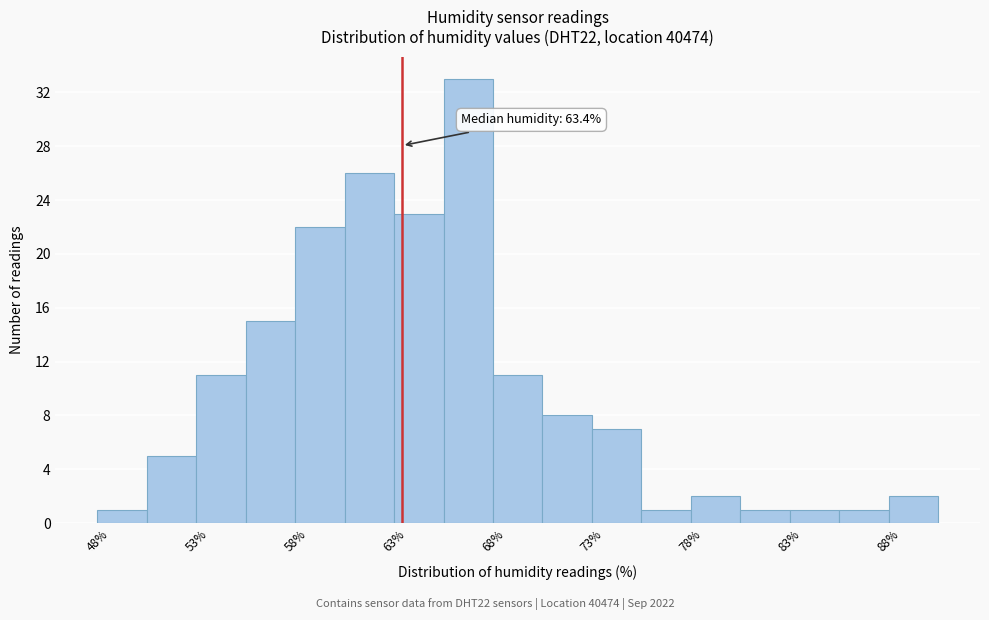

Which range on the x-axis has the tallest bar?

65.5 to 68.0